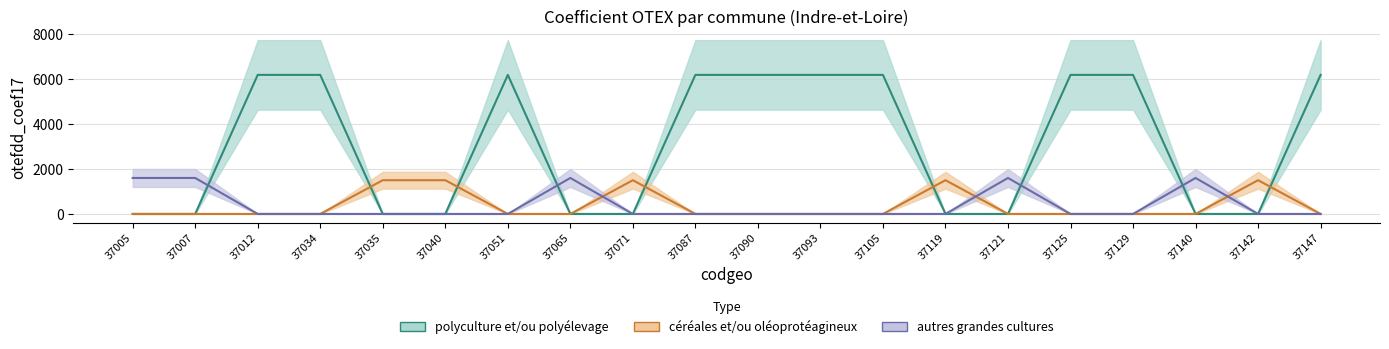

True or false: polyculture et/ou polyélevage has a value of 6184 at 37012.

True